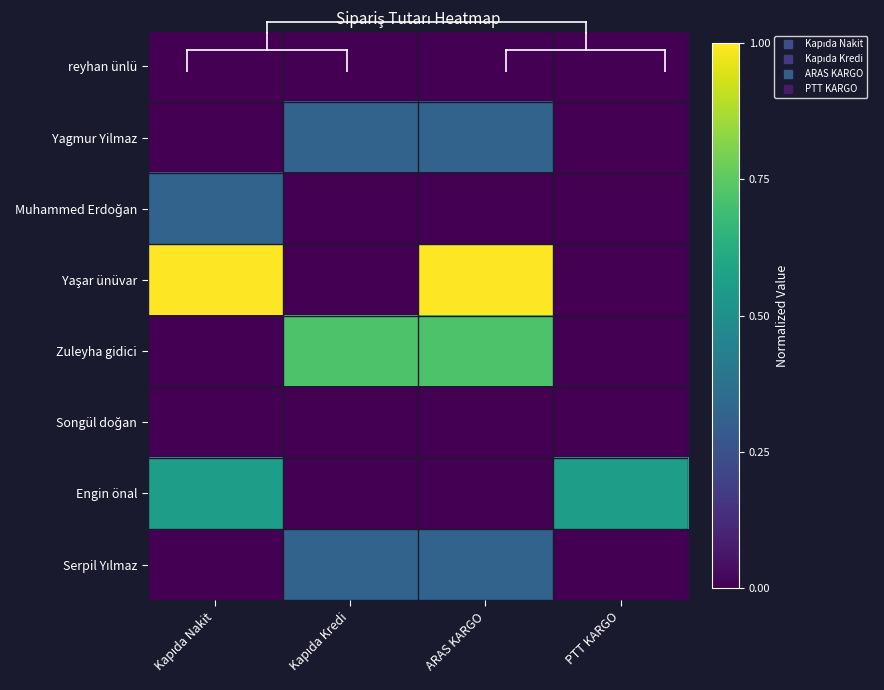

What is the total value across all series at PTT KARGO?

0.6